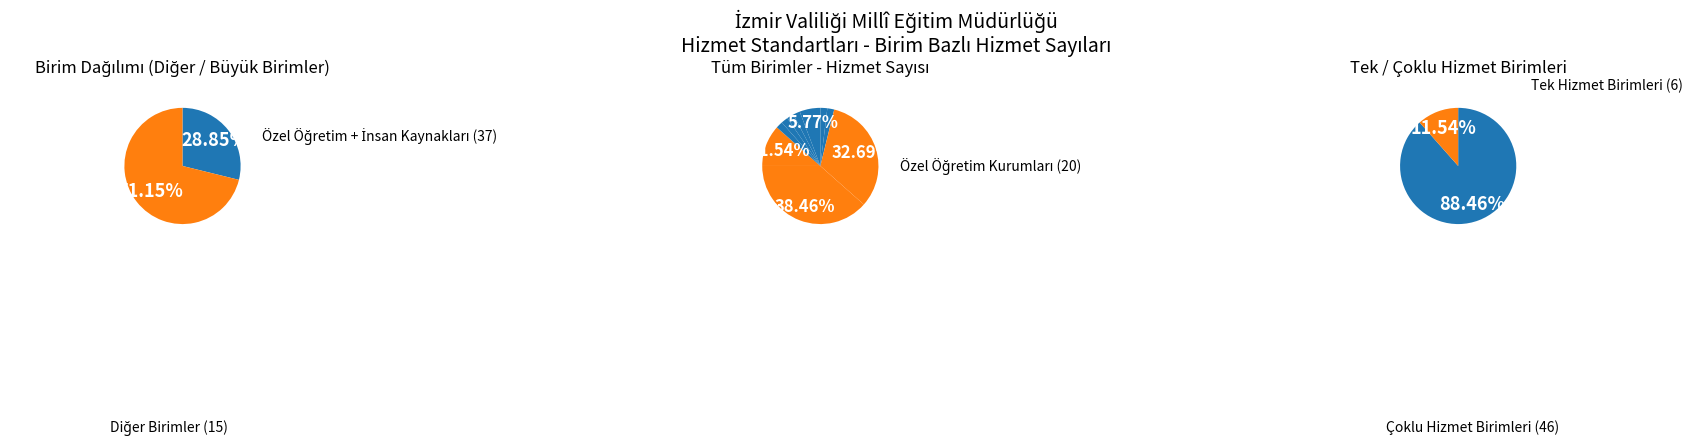

Does Yüksek Öğretim ve Yurt Dışı Eğitim account for over 50% of the chart?

No